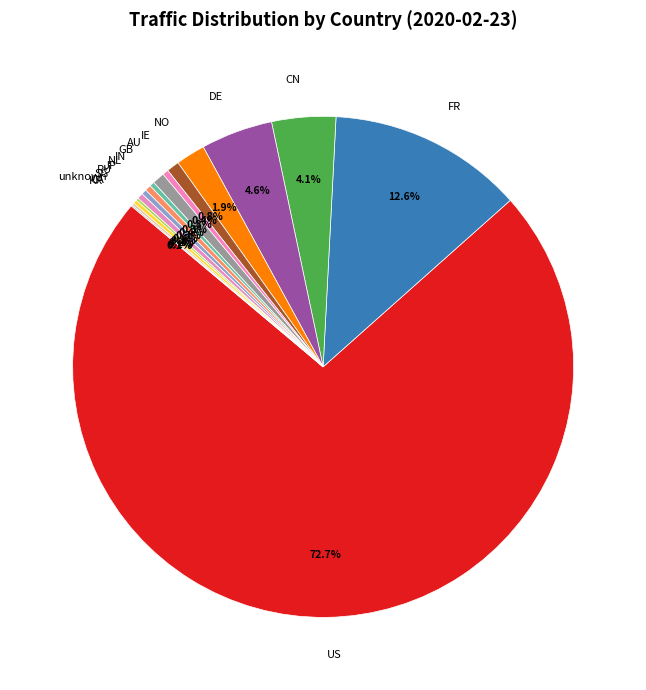

Which has a higher value, GB or US?

US